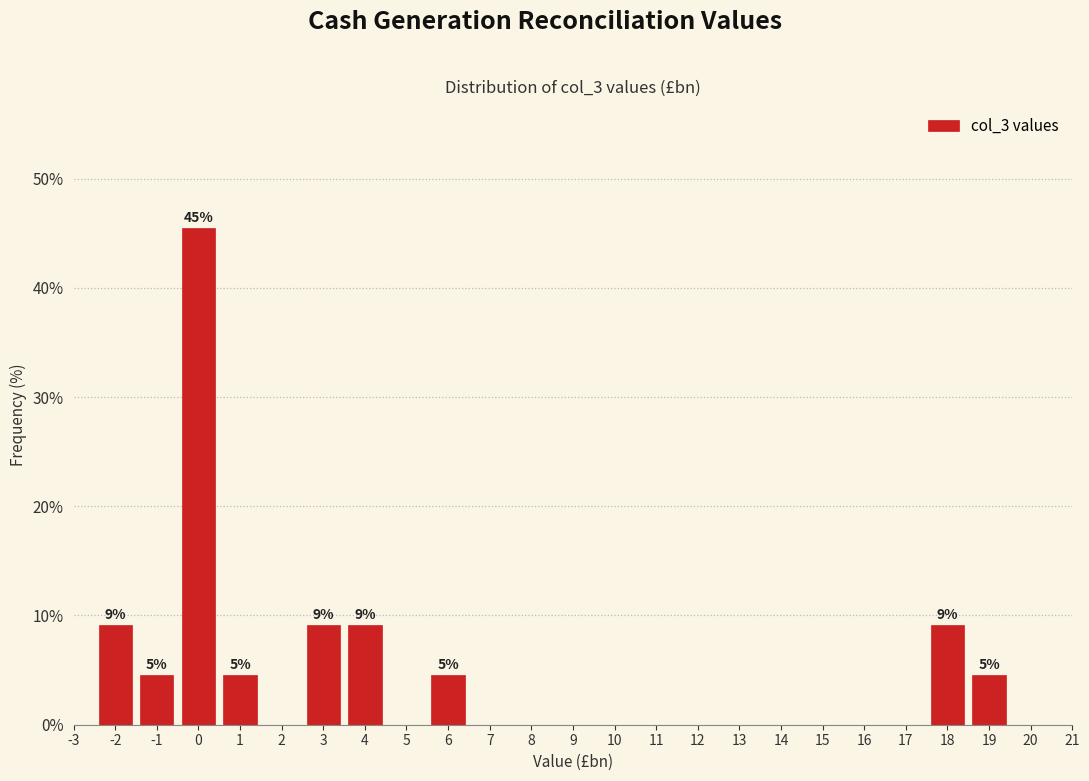

Which range on the x-axis has the tallest bar?

-0.5 to 0.5